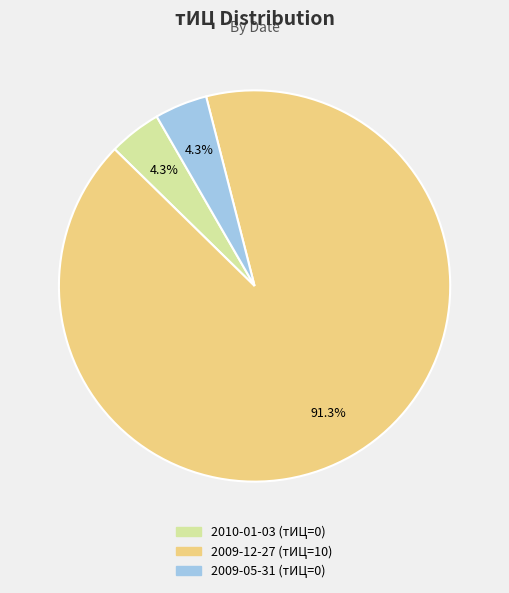

What portion of the pie excludes 2010-01-03?

95.7%